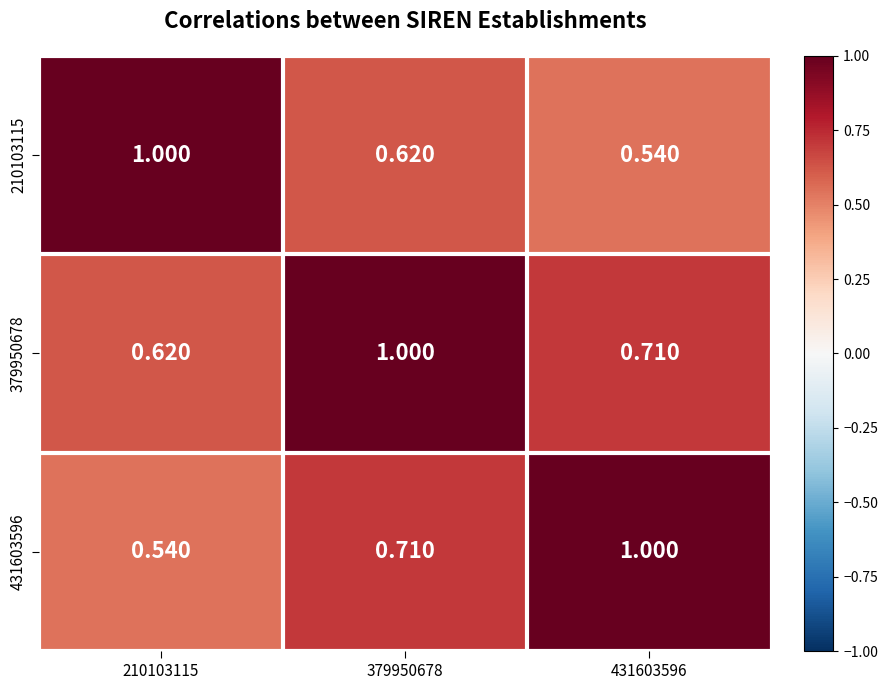

Is the value of 379950678 at 431603596 greater than the value of 210103115 at 379950678?

Yes